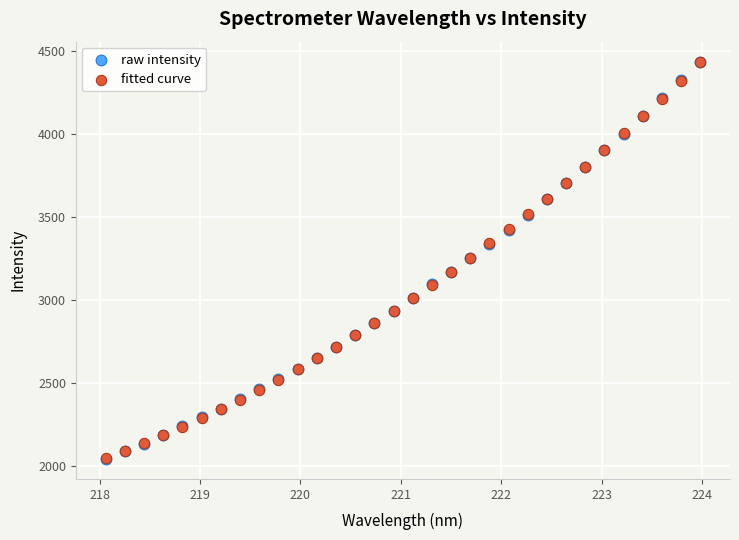

What are all the series names shown in the legend?

raw intensity, fitted curve